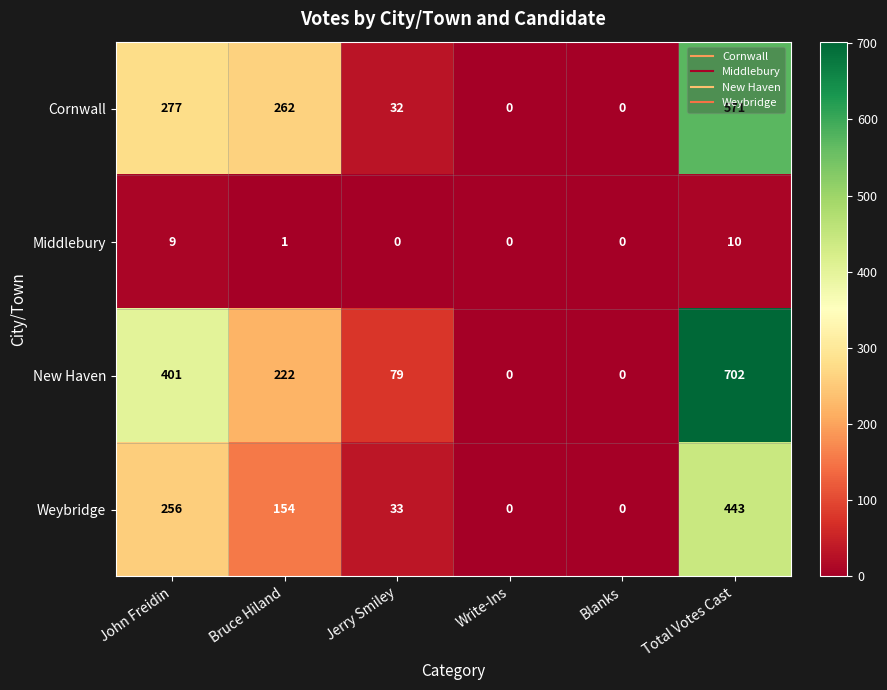

What is the maximum value shown in the chart?

702